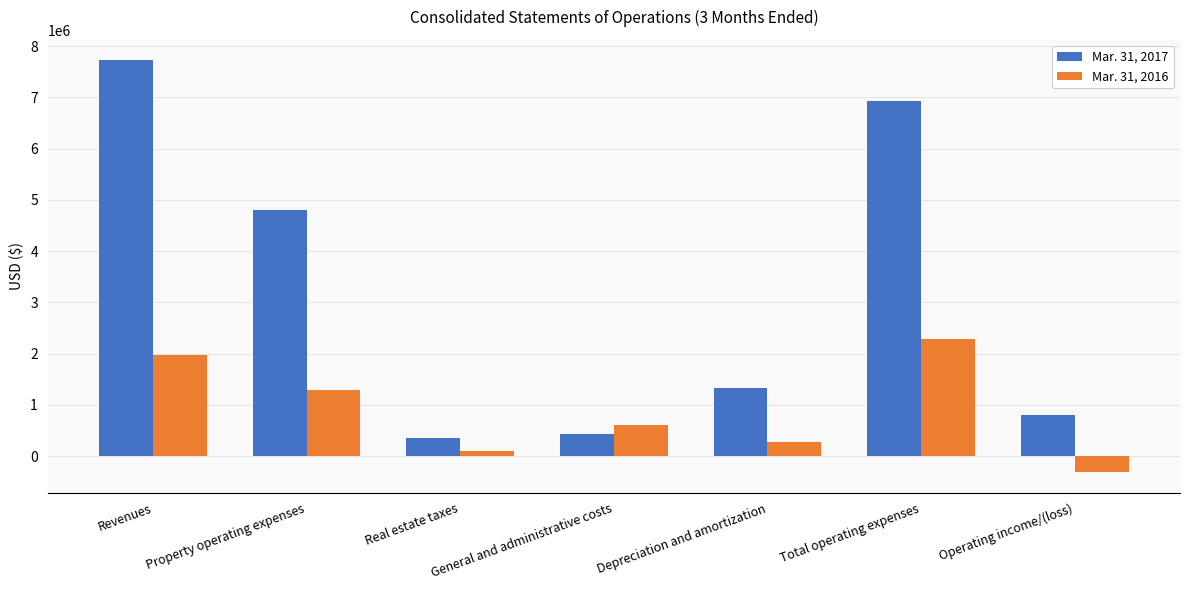

What is the greatest value displayed?

7720597